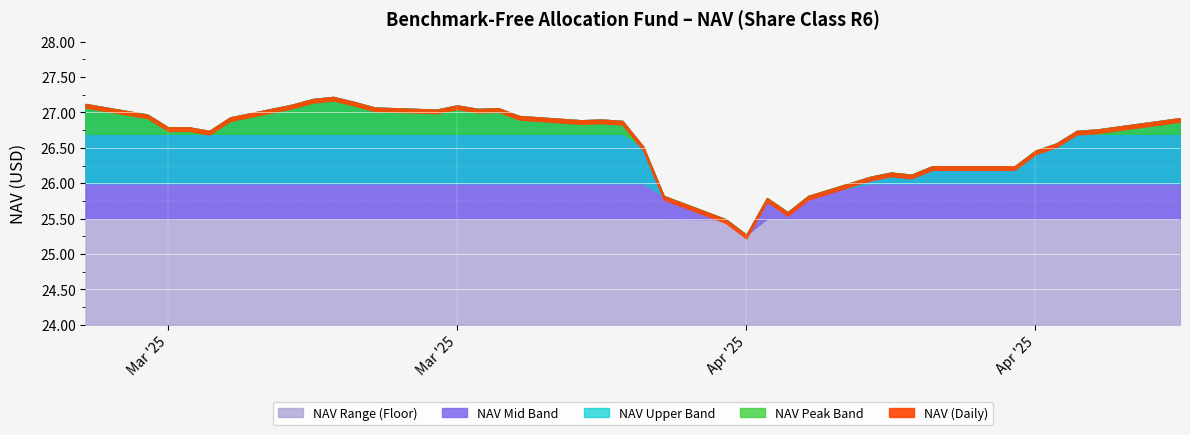

How many interior local peaks (higher than both neighbors) does the data have?

6